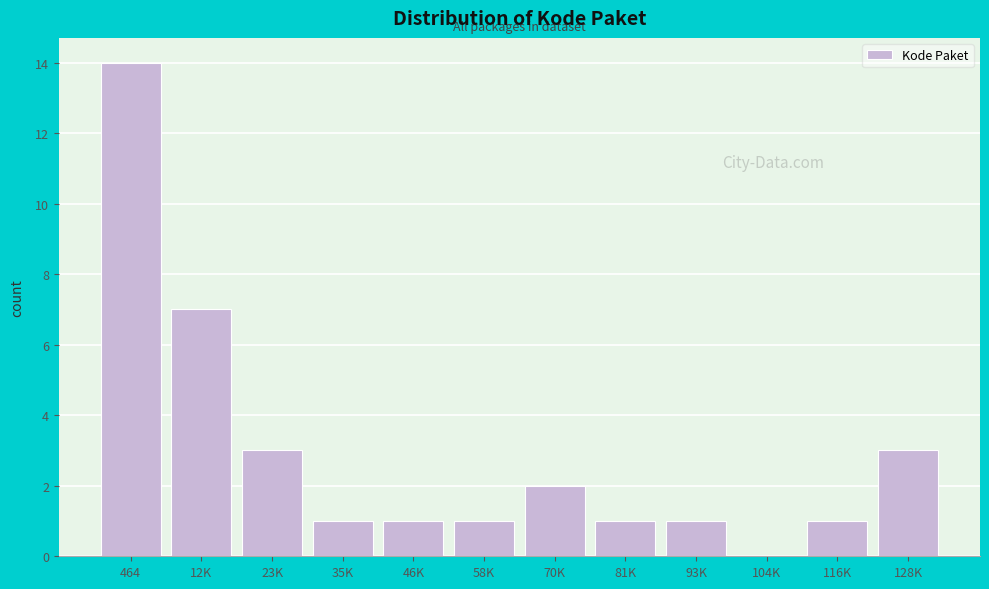

Reading left to right, list all the values displayed in this chart.

464=14	12K=7	23K=3	35K=1	46K=1	58K=1	70K=2	81K=1	93K=1	104K=0	116K=1	128K=3